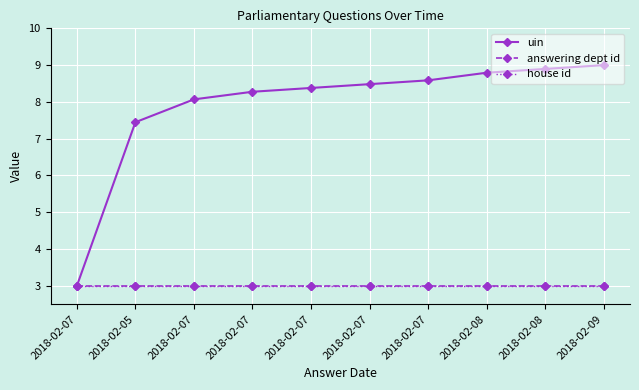

Does the chart have visible grid lines?

Yes